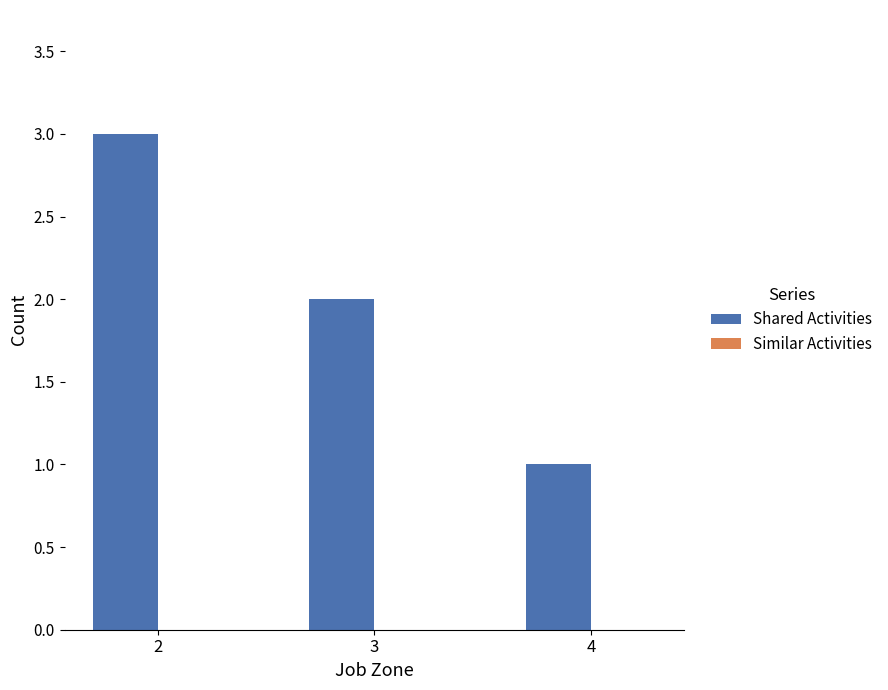

Reading left to right, transcribe all the data shown in this chart.

2=3	3=2	4=1